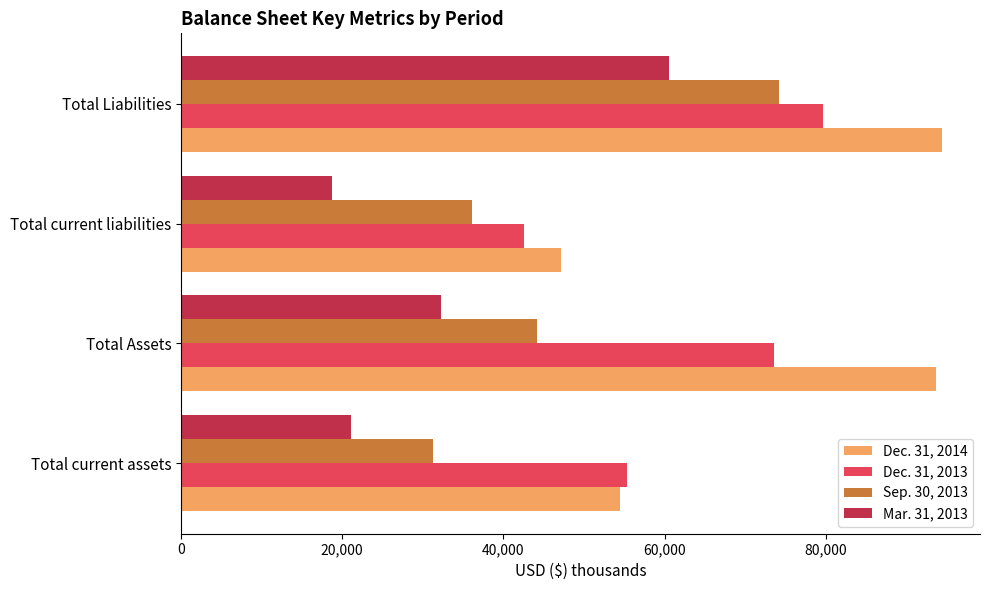

At Total current liabilities, list the series in order from largest to smallest.

Dec. 31, 2014, Dec. 31, 2013, Sep. 30, 2013, Mar. 31, 2013